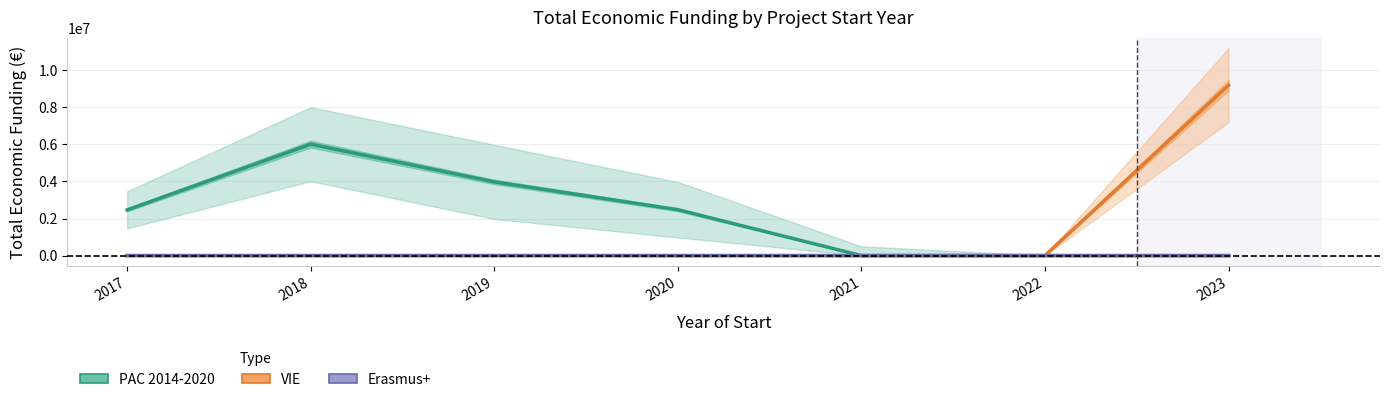

How many data points in PAC 2014-2020 are less than 2464572?

3